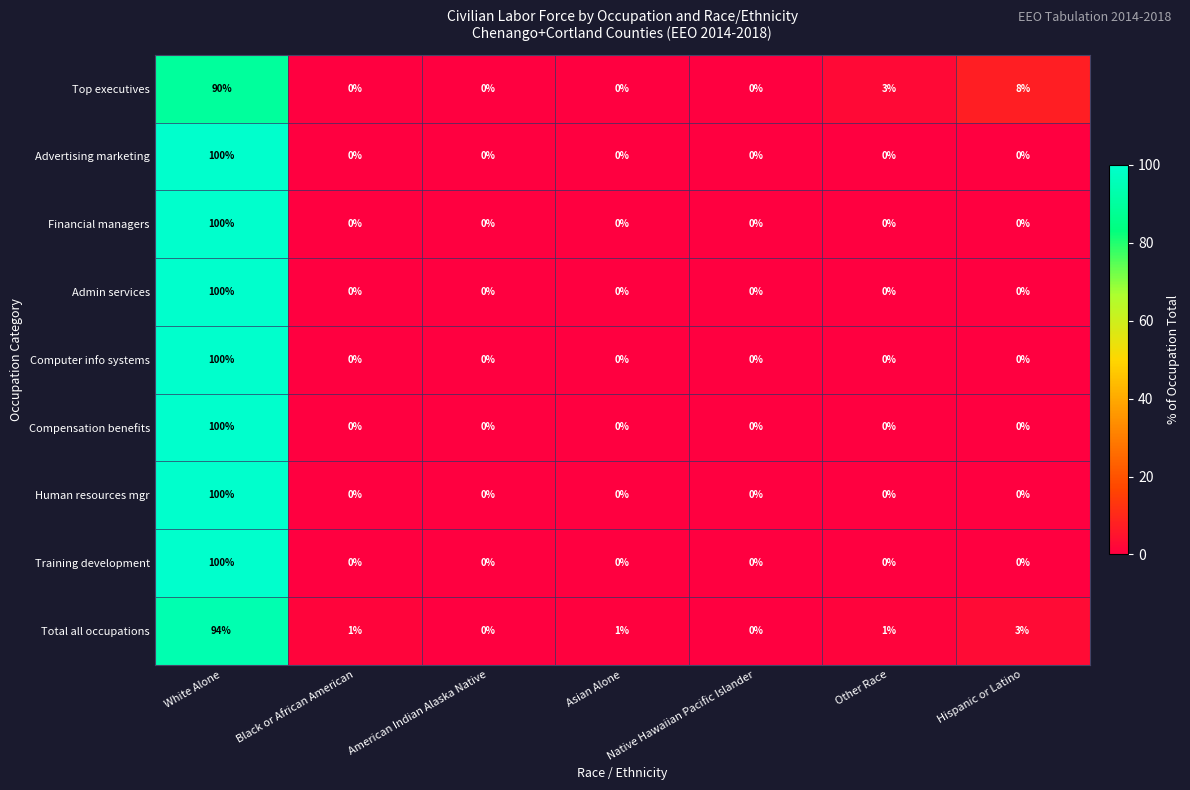

What is the total value across all series at Other Race?

4